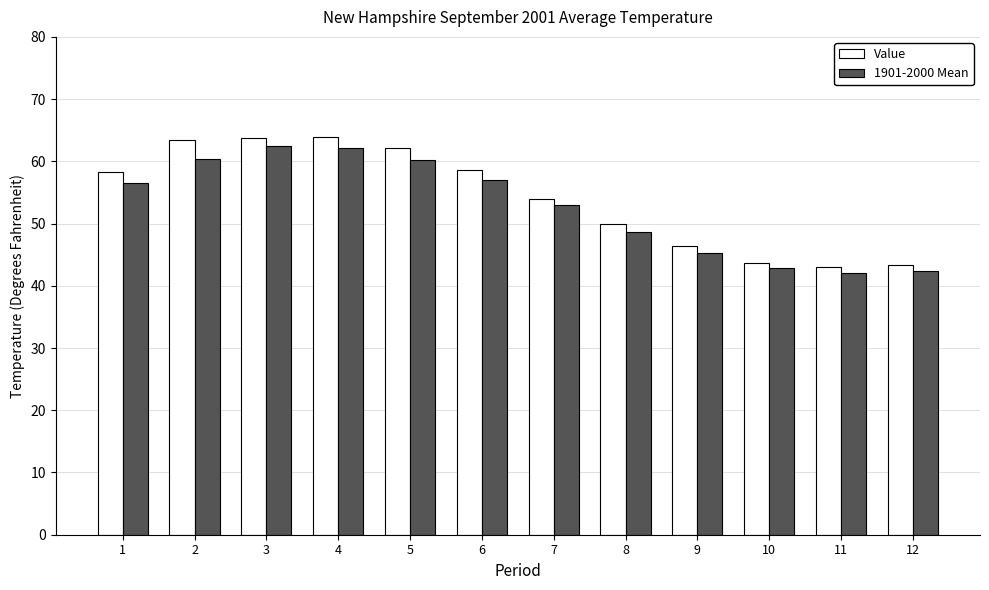

What is the maximum value shown in the chart?

63.9